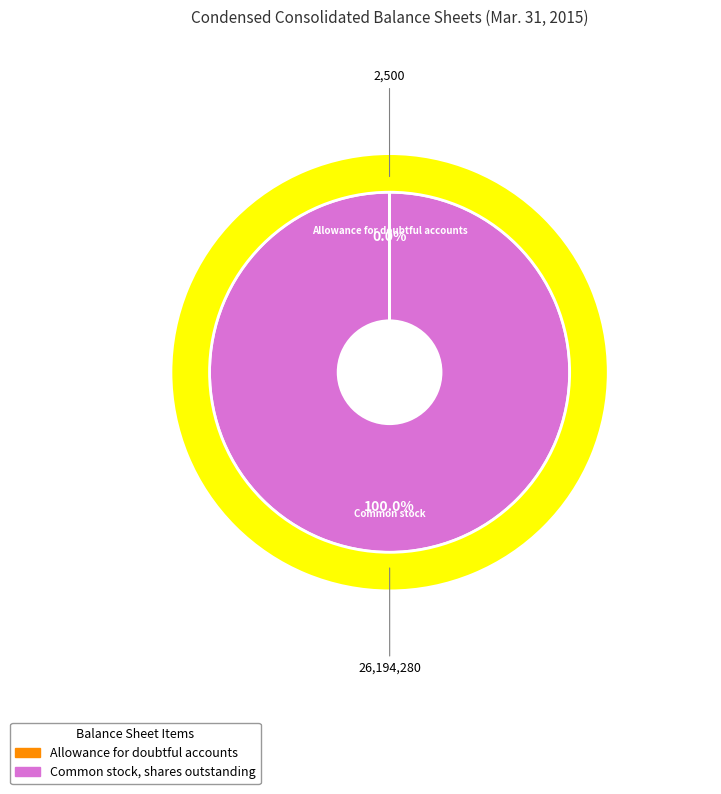

Count the number of slices in the pie.

2